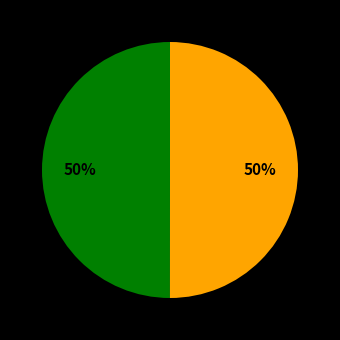

To the nearest percent, what is the average slice percentage?

50%